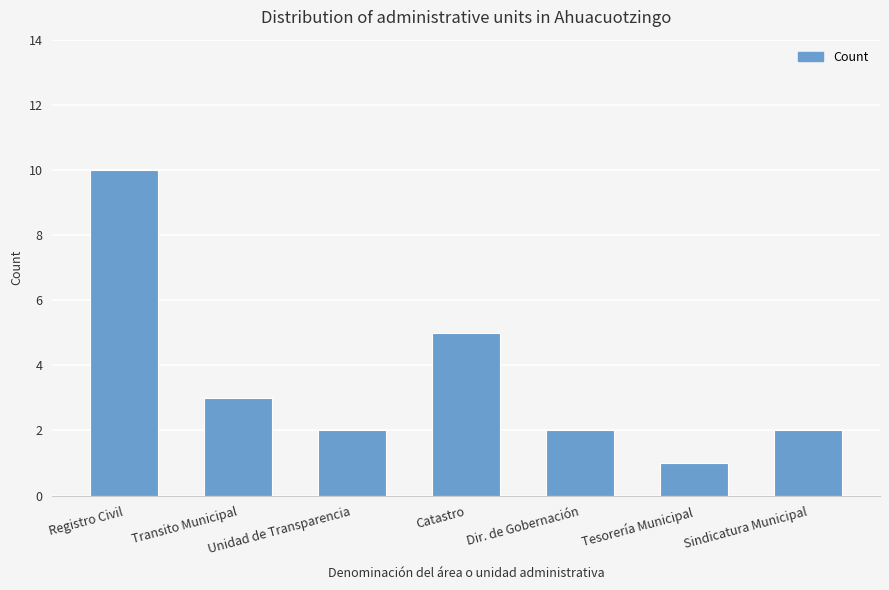

What is the minimum value shown in the chart?

1